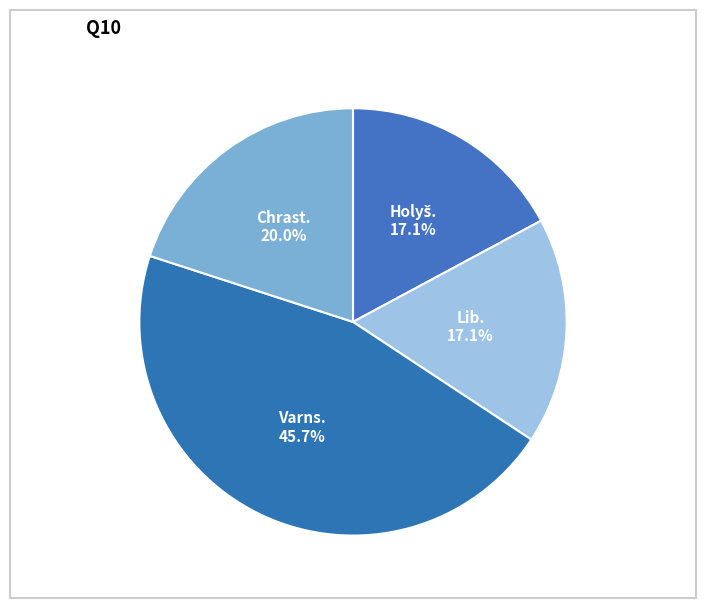

Which category has the biggest portion of the pie?

Varns.